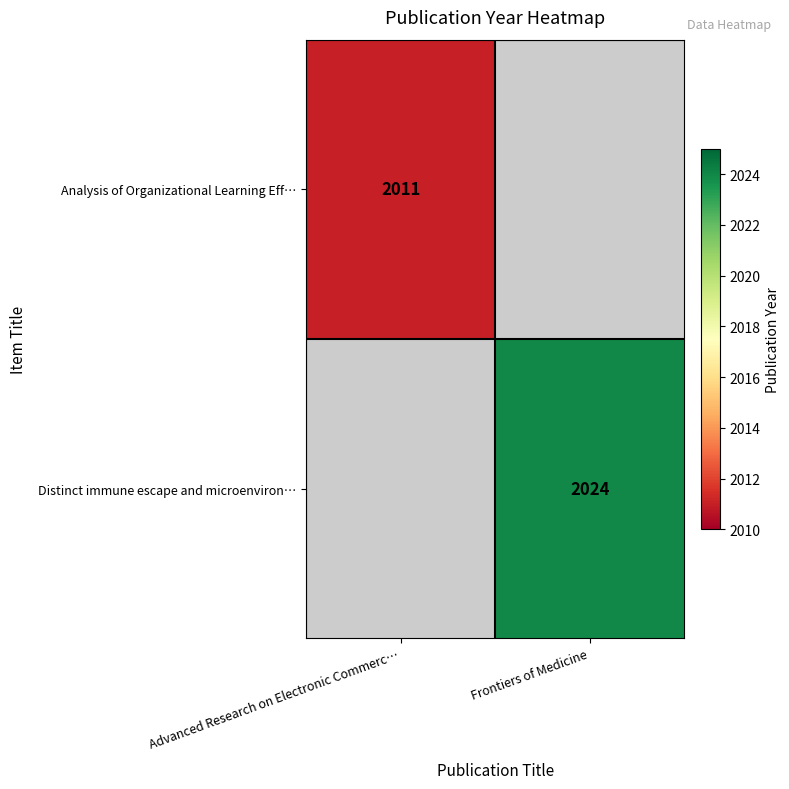

Is it true that Distinct immune escape and microenviron… equals 2024 at Frontiers of Medicine?

True